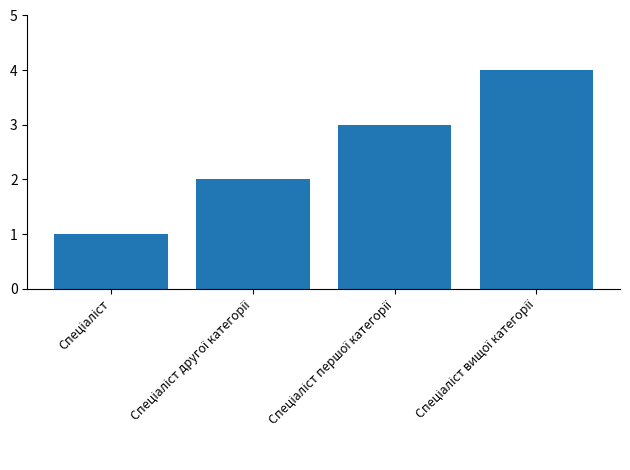

What is the difference between the maximum and minimum values?

3